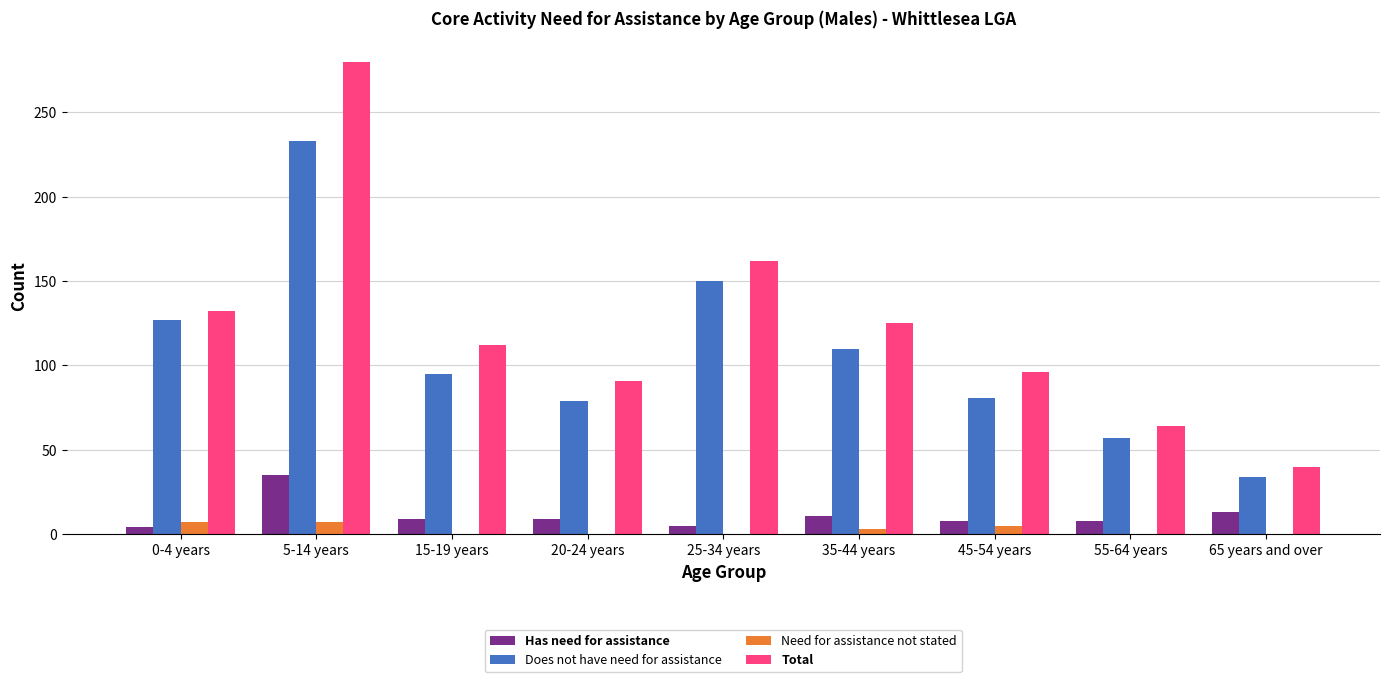

At which category is the sum across all series the highest?

5-14 years